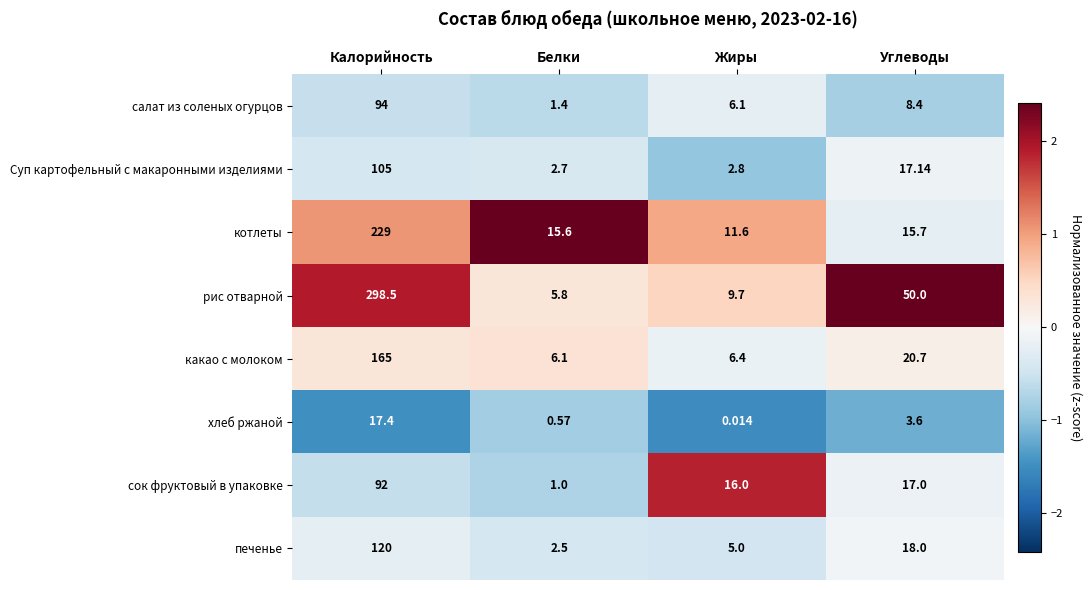

Which category has the lowest value in the какао с молоком series?

Белки